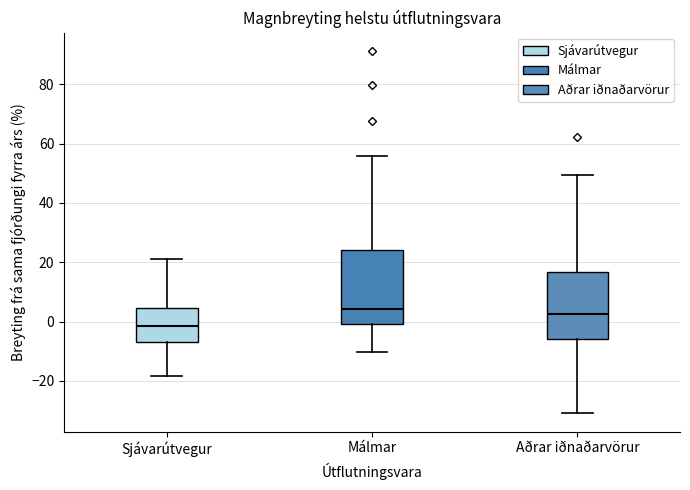

Where is the lower edge of the box for Aðrar iðnaðarvörur on the y-axis? The values are not printed on the chart, so give them approximately, as read against the axis.

-6